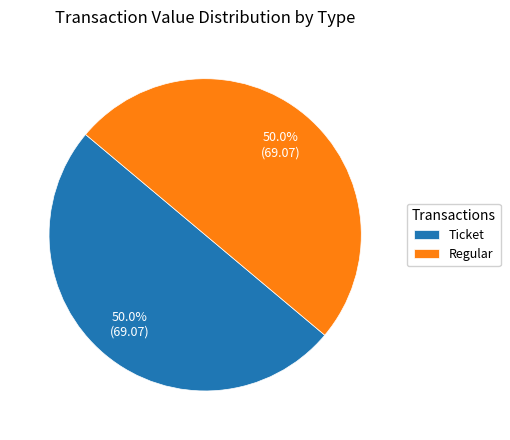

Do Ticket and Regular together represent more than half of the pie?

Yes